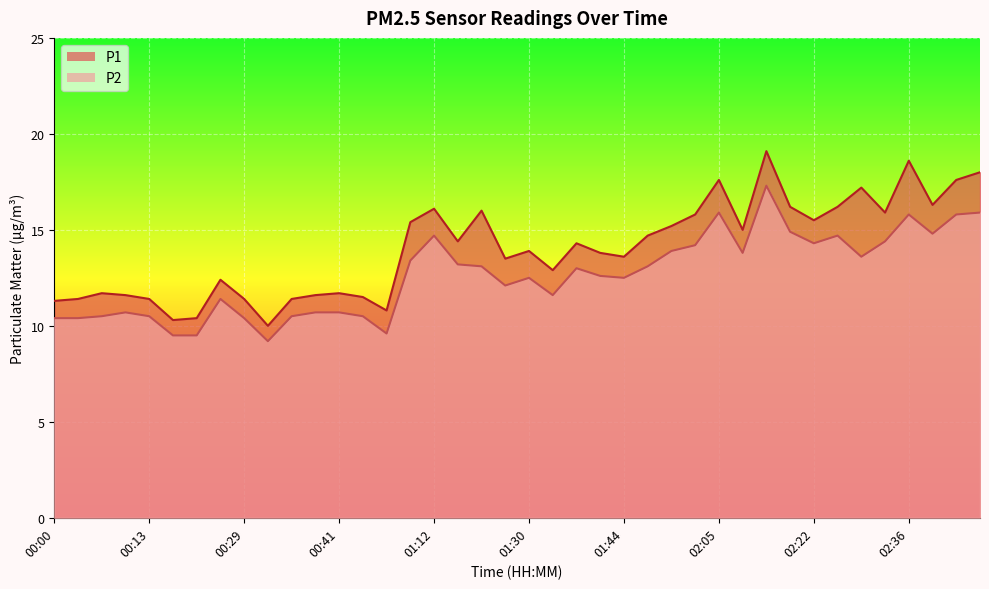

Which series has the largest total across all categories?

P1